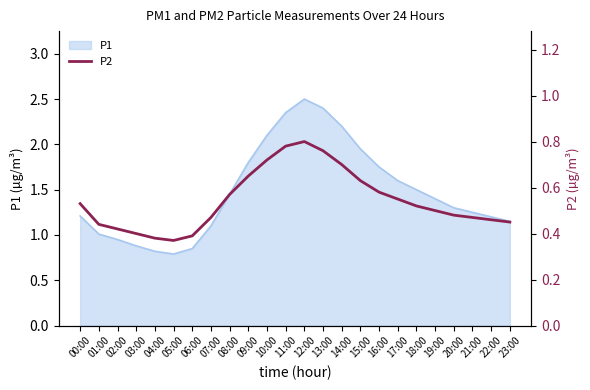

At which label does P1 reach its peak?

12:00